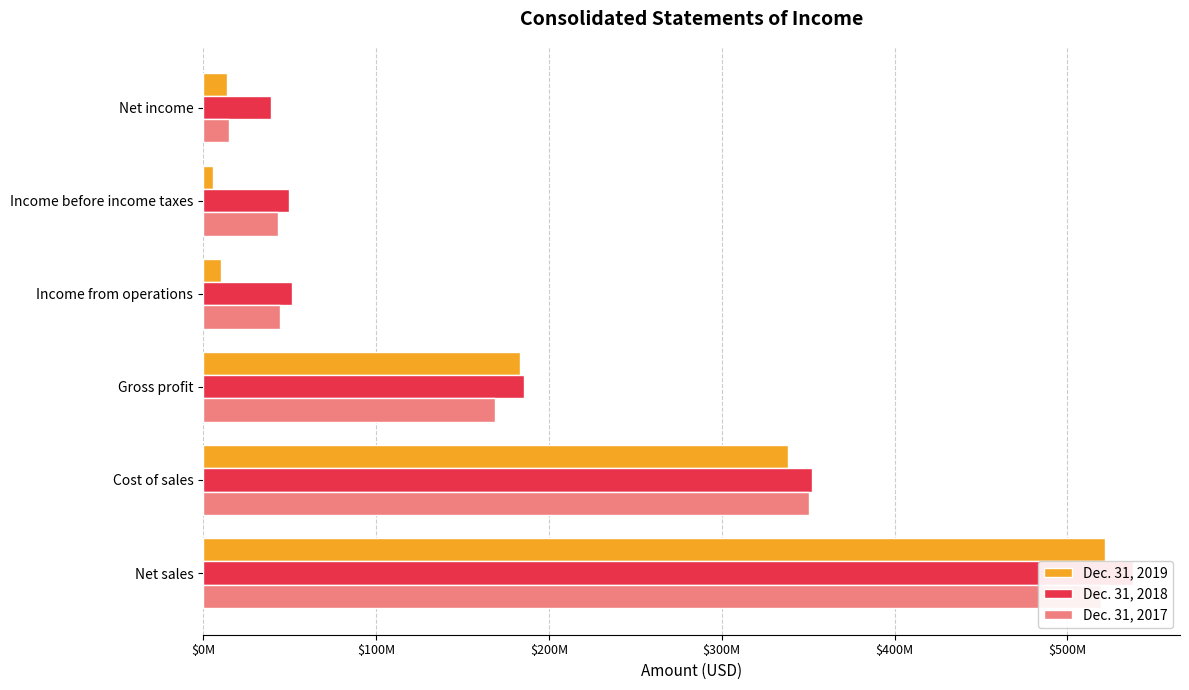

What is the difference between the maximum and minimum values in the Dec. 31, 2019 series?

516055000